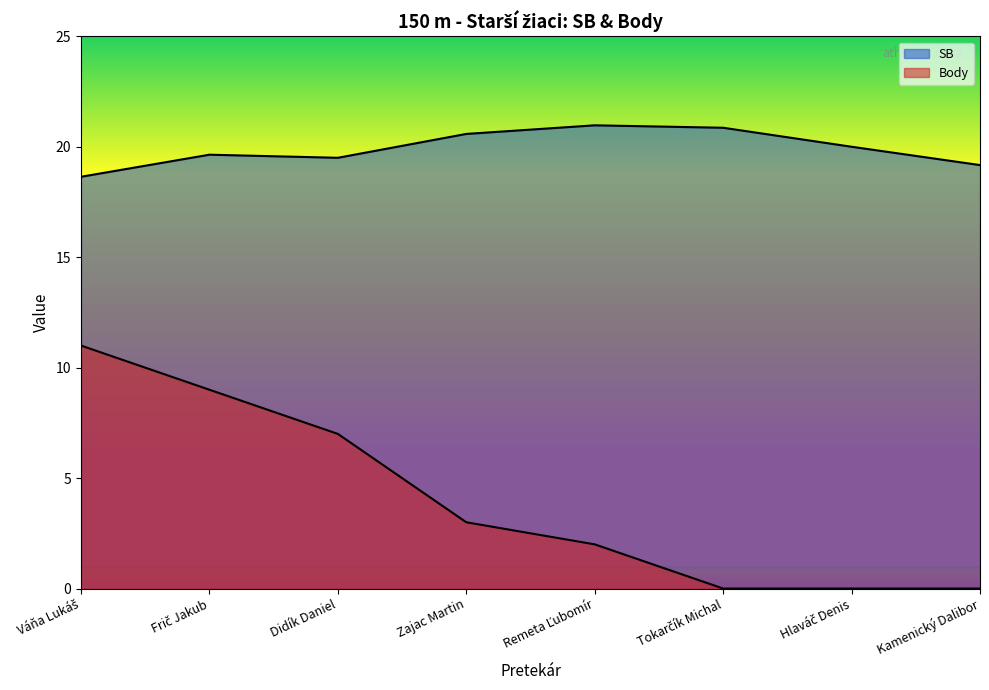

What are all the series names shown in the legend?

SB, Body